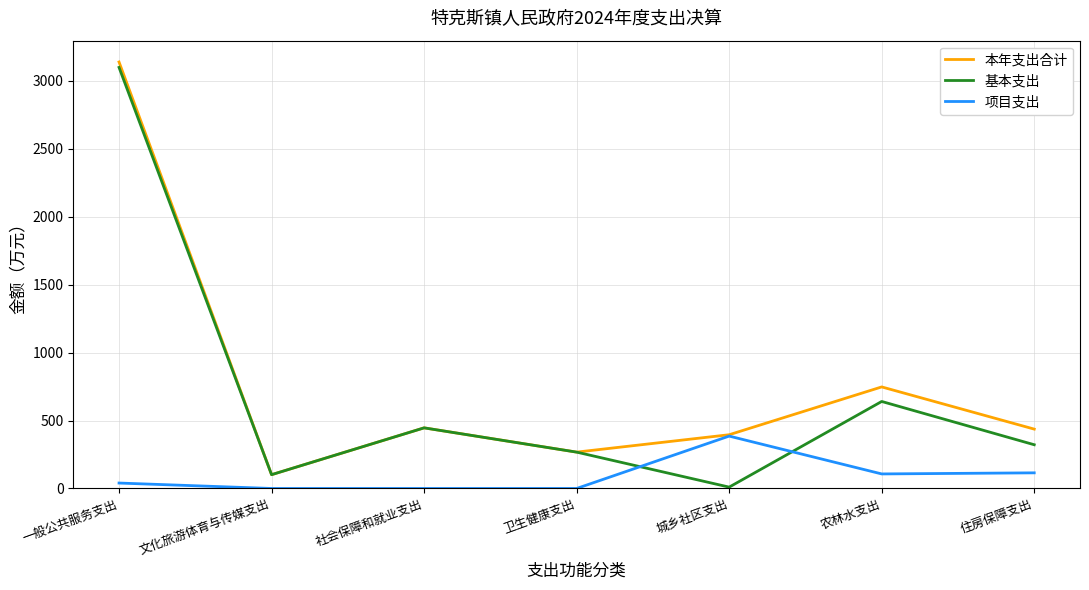

At which category does 基本支出 reach its first local peak?

社会保障和就业支出